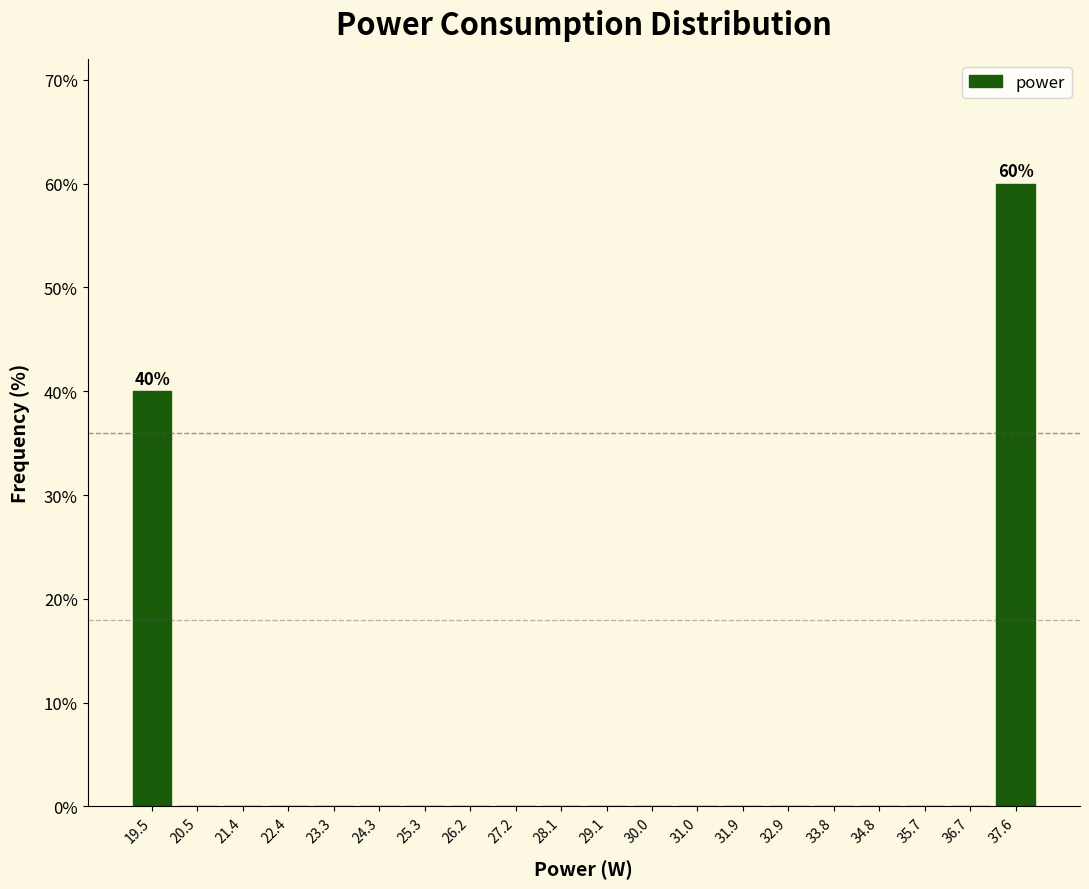

Which range on the x-axis has the tallest bar?

37.2 to 38.1